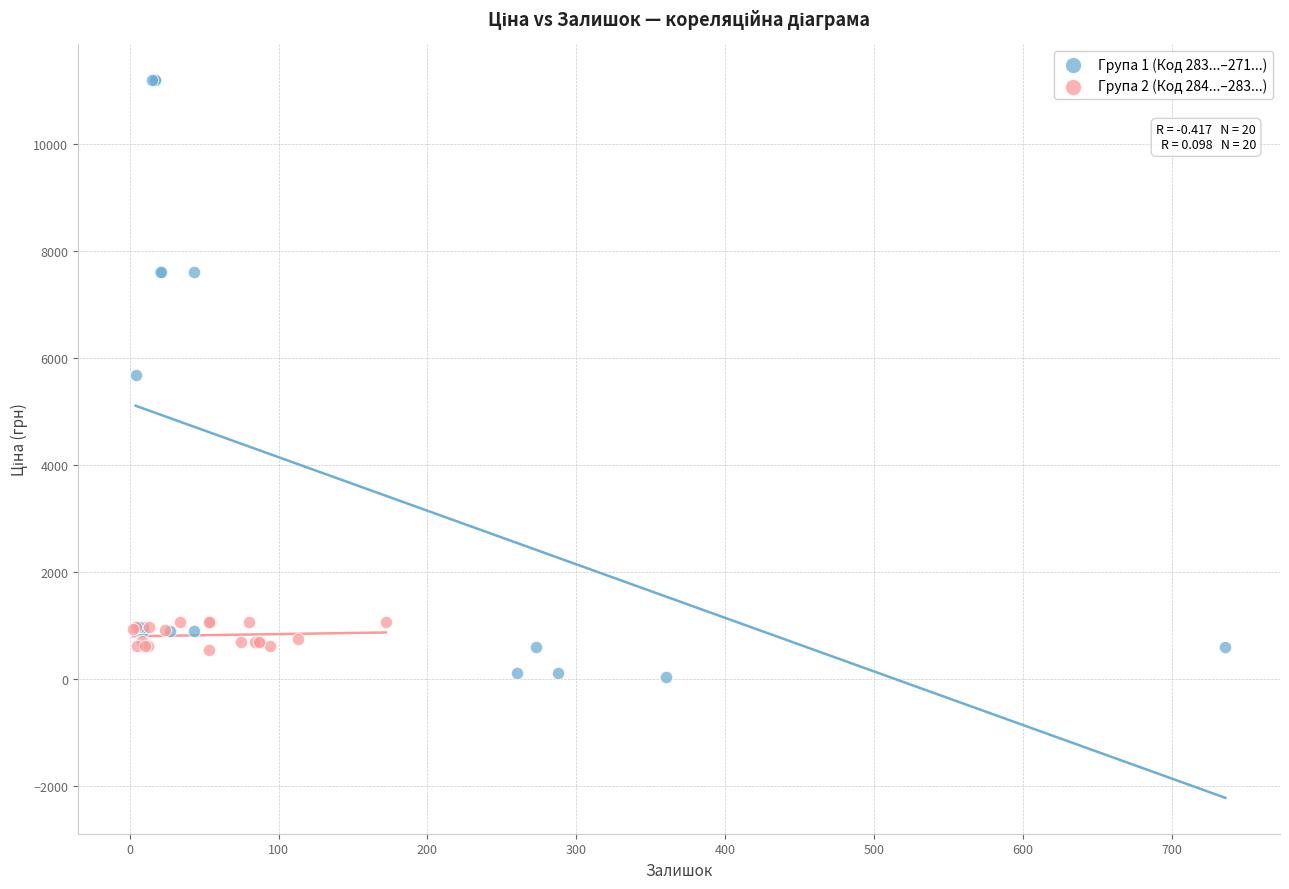

Which series has the widest spread of Y values?

Група 1 (Код 283...–271...)